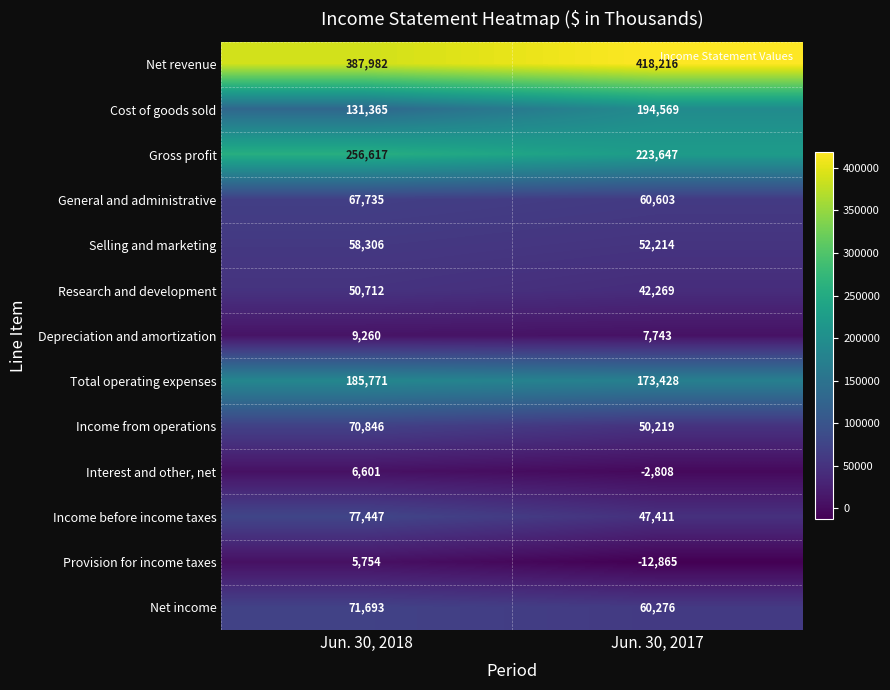

At which category is the sum across all series the highest?

Jun. 30, 2018